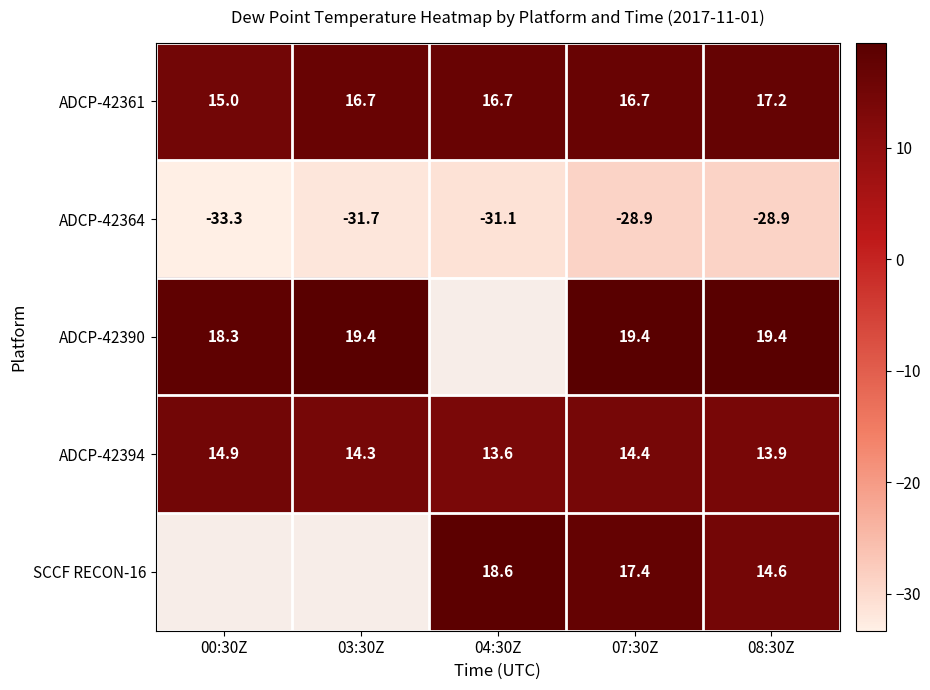

What is the difference between the maximum and second lowest values in the ADCP-42364 series?

2.8